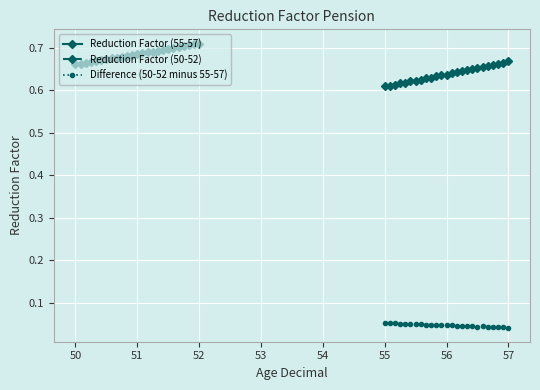

Count the Reduction Factor (55-57) values in the range 0 to 1.

25